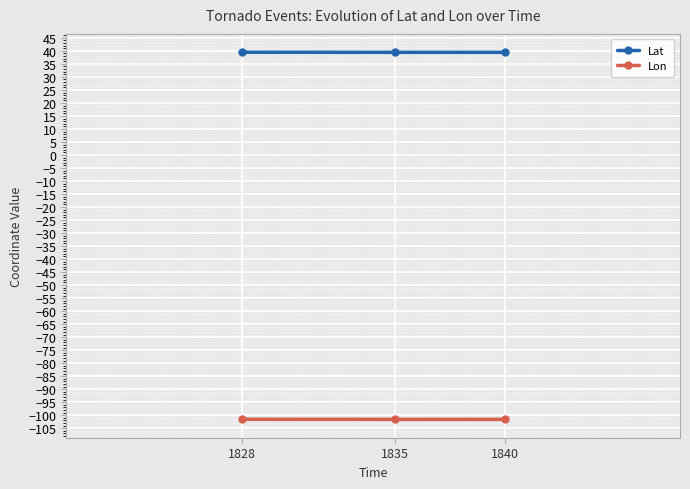

The value of Lat at 1828 is 39.5. True or false?

True